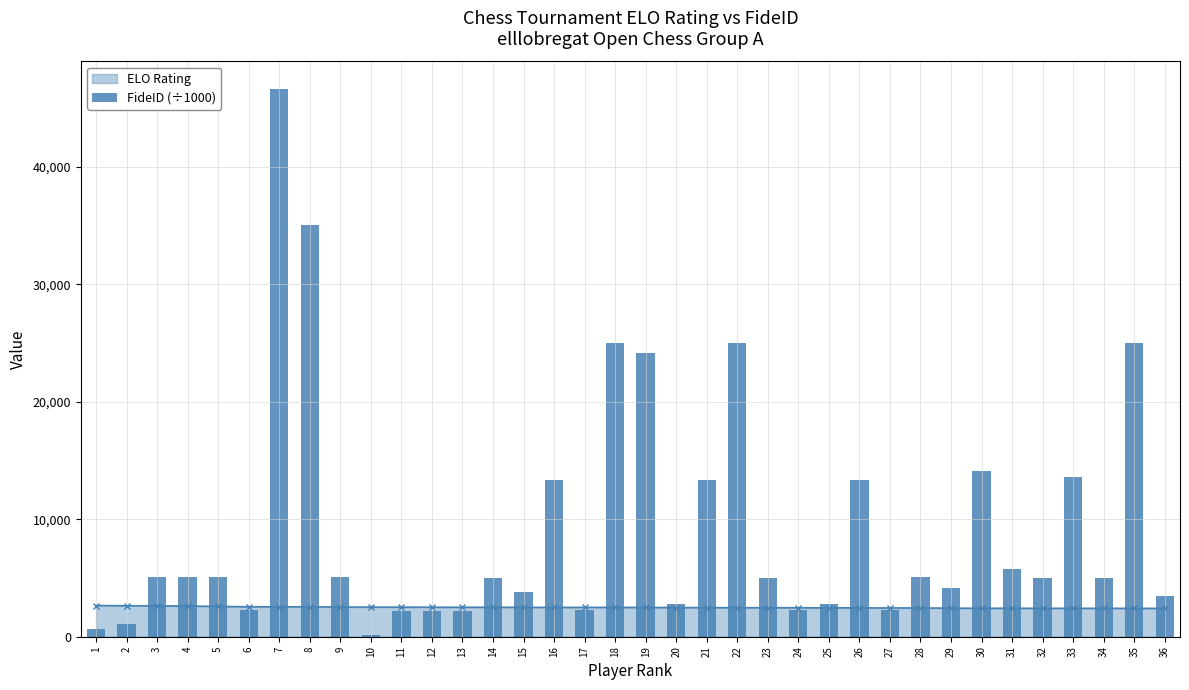

Does the chart contain stacked bars?

No